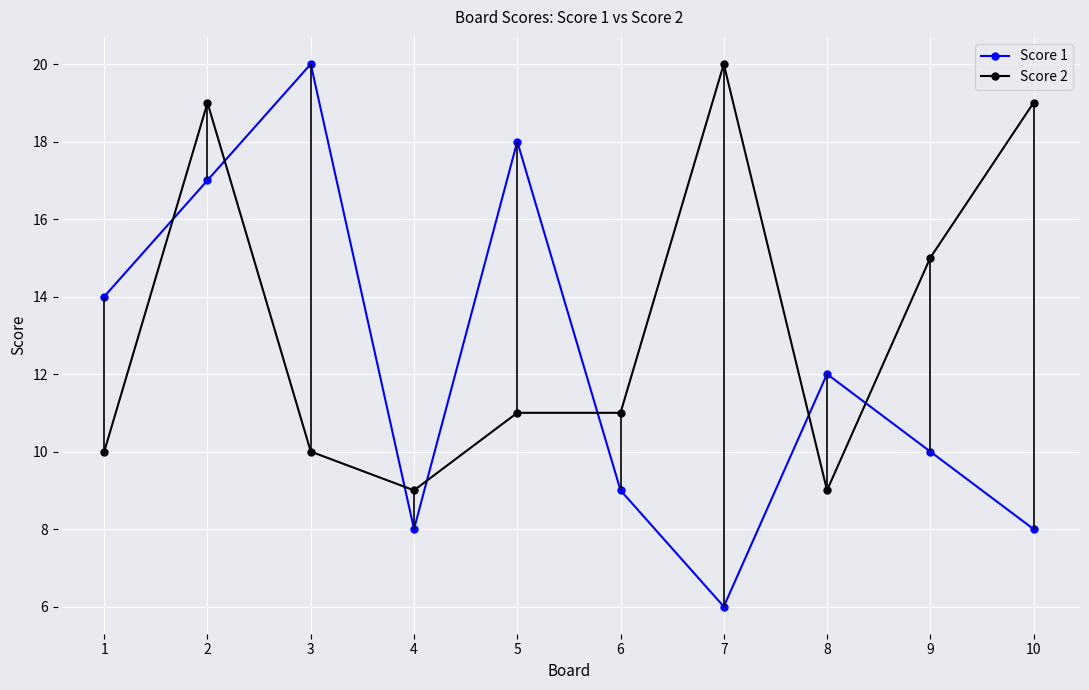

How many lines are shown in the chart?

2